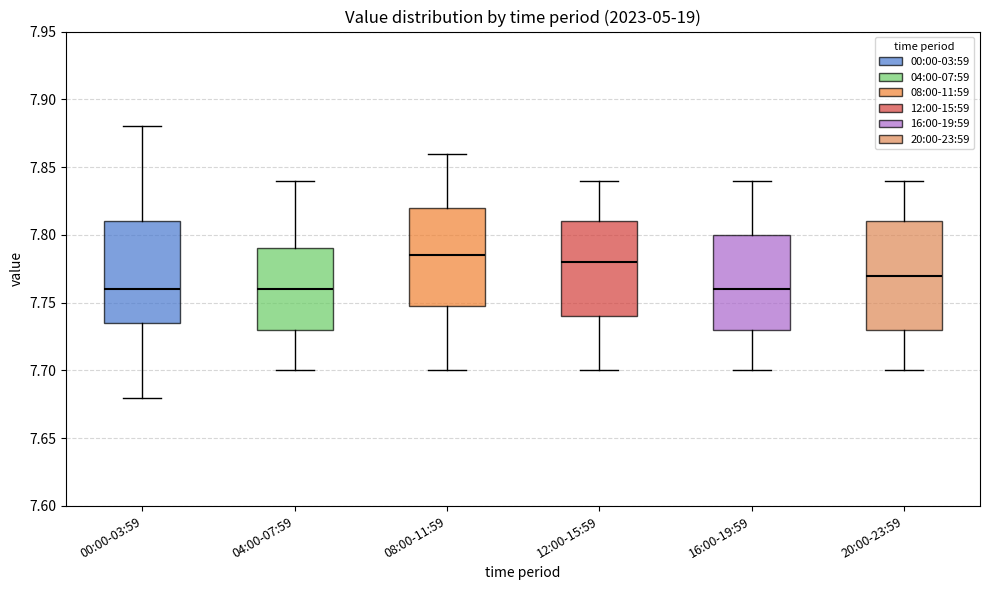

Reading left to right, transcribe this box plot: for each box, give where its median line is, the range the box spans, and where its two whiskers end, as read against the y-axis. The values are not printed on the chart, so give them approximately, as read against the axis.

00:00-03:59: median 7.760, box 7.735 to 7.810, whiskers 7.680 to 7.880
04:00-07:59: median 7.760, box 7.730 to 7.790, whiskers 7.700 to 7.840
08:00-11:59: median 7.785, box 7.750 to 7.820, whiskers 7.700 to 7.860
12:00-15:59: median 7.780, box 7.740 to 7.810, whiskers 7.700 to 7.840
16:00-19:59: median 7.760, box 7.730 to 7.800, whiskers 7.700 to 7.840
20:00-23:59: median 7.770, box 7.730 to 7.810, whiskers 7.700 to 7.840